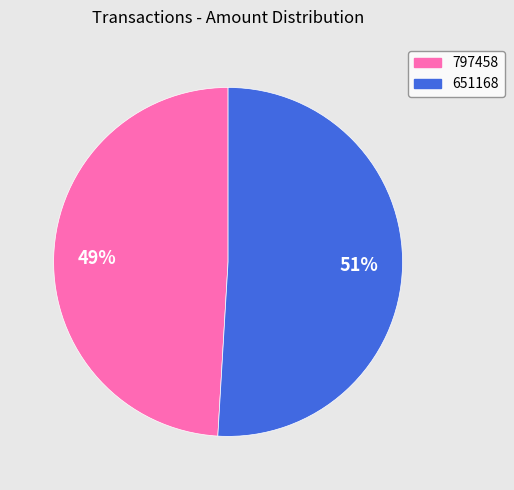

Do 797458 and 651168 together represent more than half of the pie?

Yes